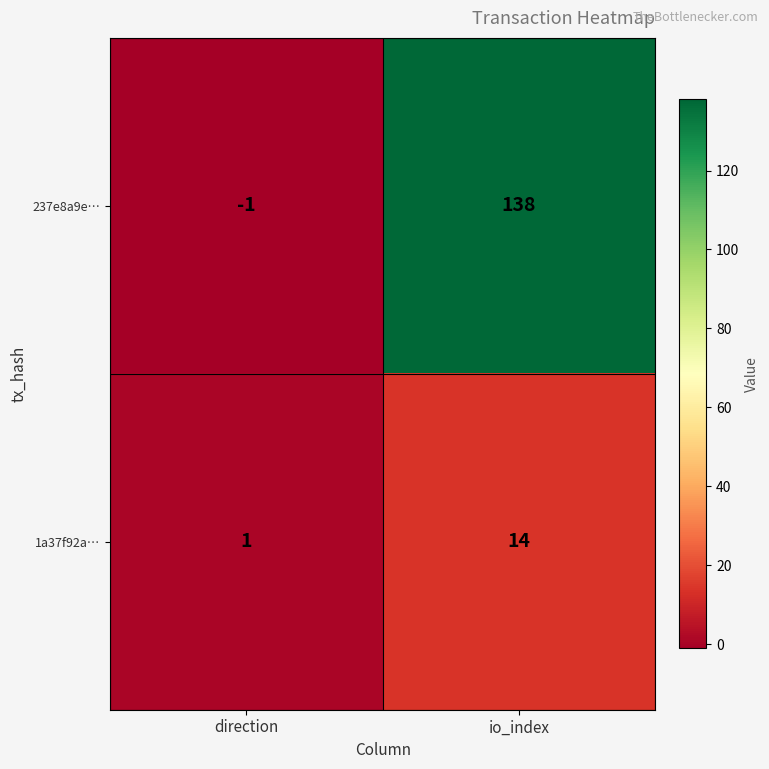

What is the difference between the highest and lowest values at direction?

2